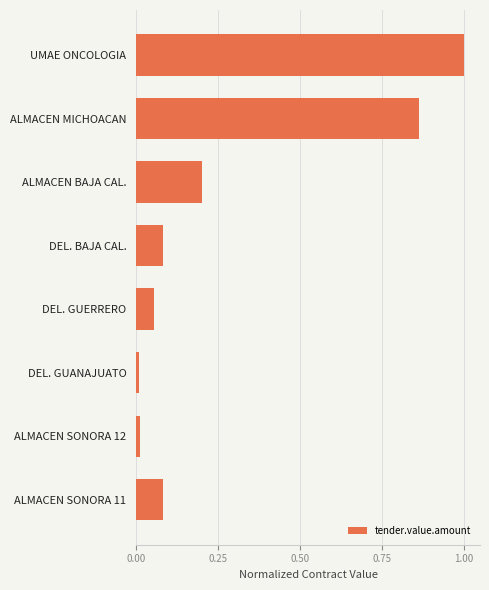

The value at ALMACEN SONORA 12 is 0.0. True or false?

True